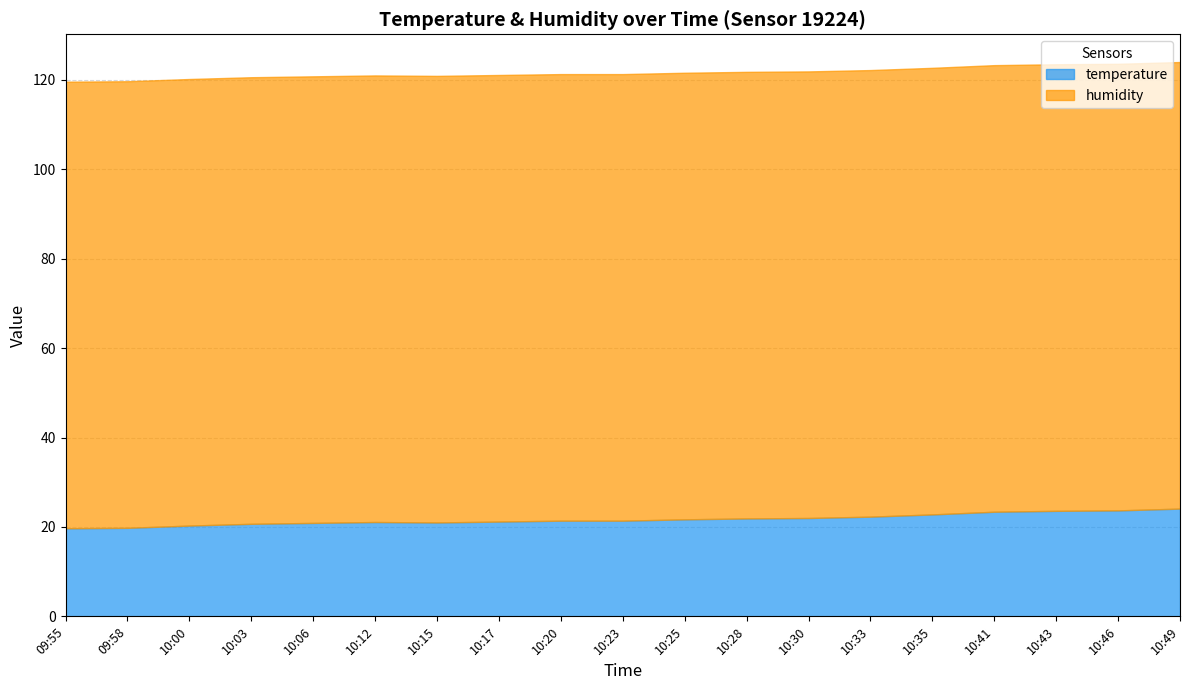

What are all the series names shown in the legend?

temperature, humidity